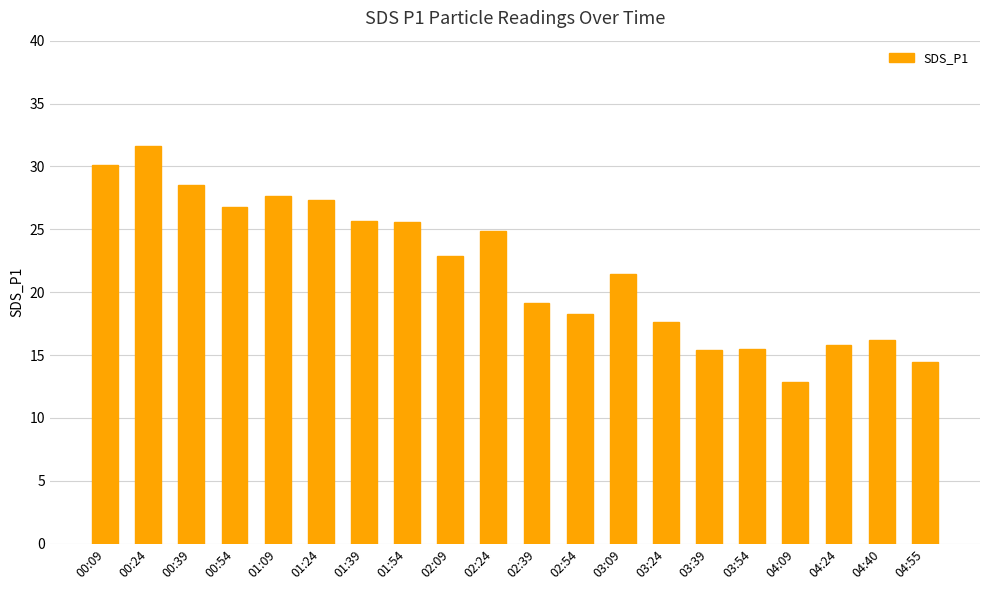

How many categories are shown in the chart?

20